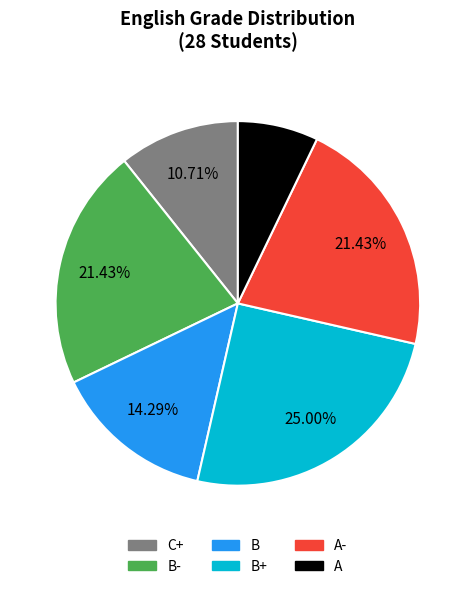

Does any single category account for the majority?

No